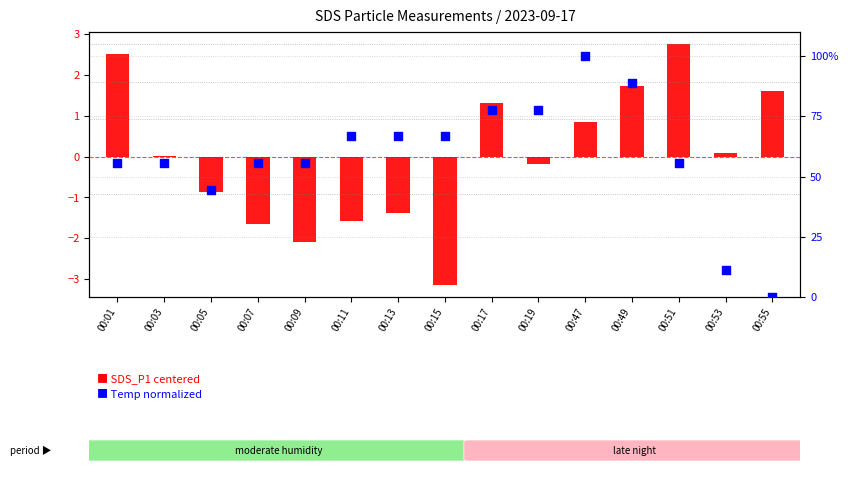

What are all the series names shown in the legend?

SDS_P1 (centered), Temp (normalized %)